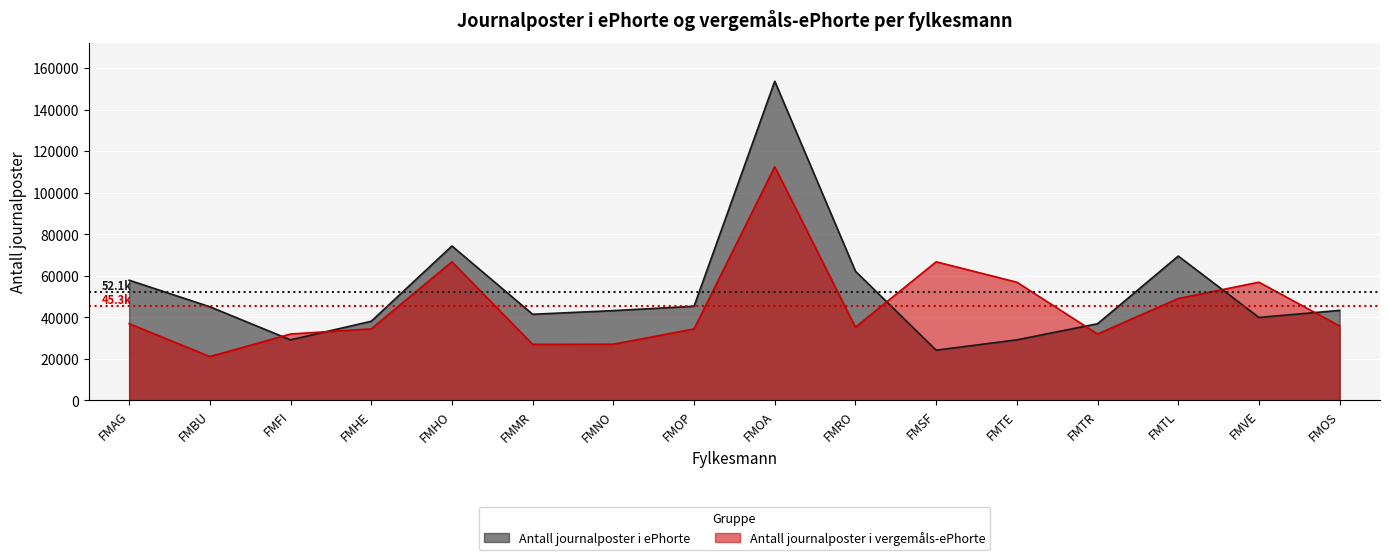

What is the average value of the Antall journalposter i vergemåls-ePhorte series?

45323